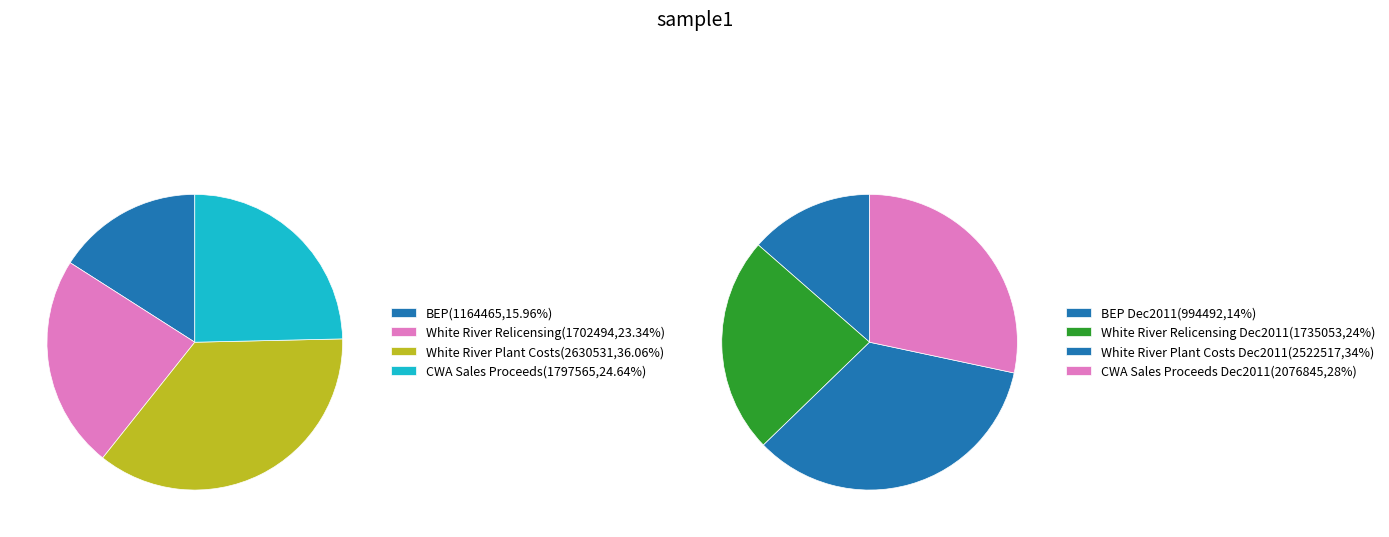

Which slice is the largest?

White River Plant Costs